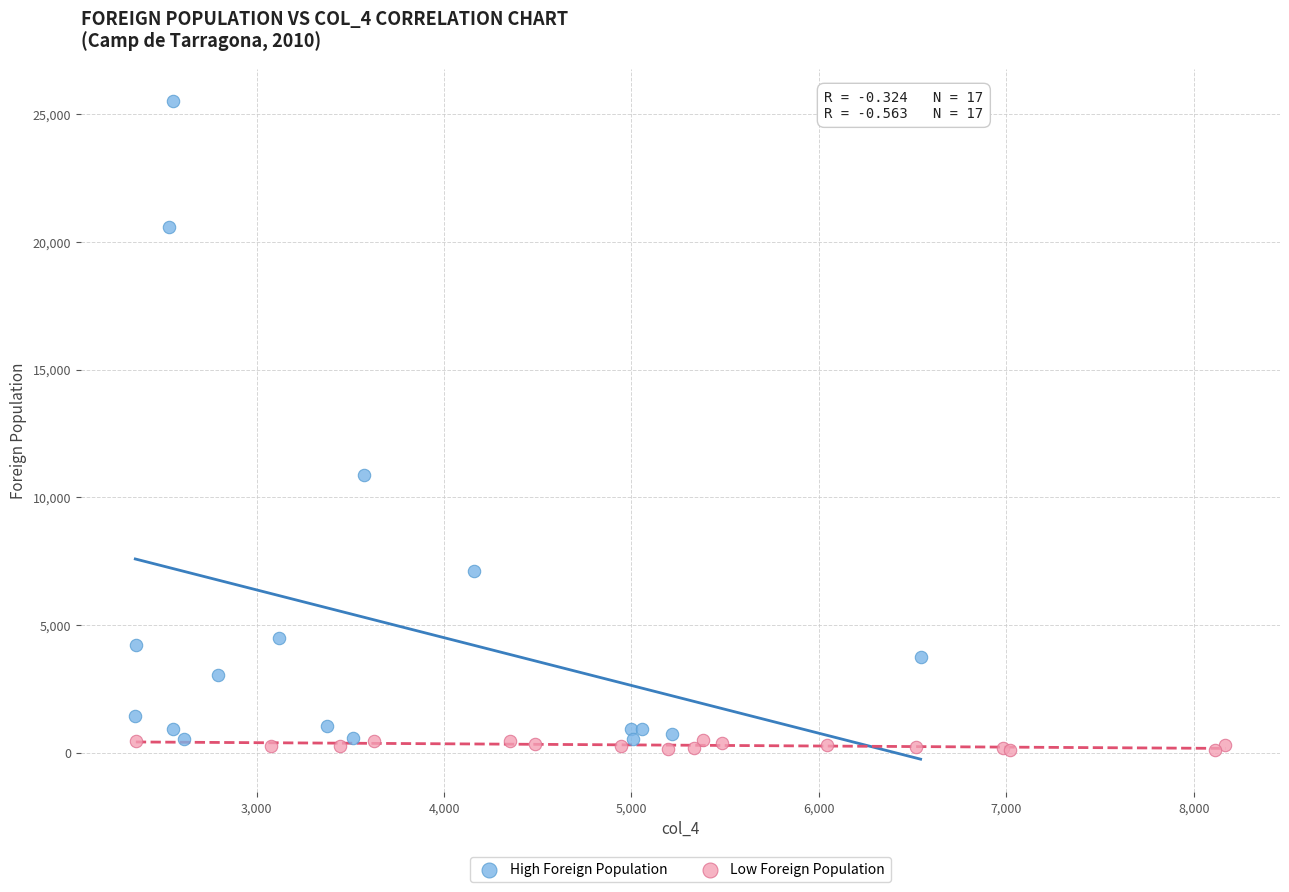

Which series reaches the maximum Y coordinate?

High Foreign Population